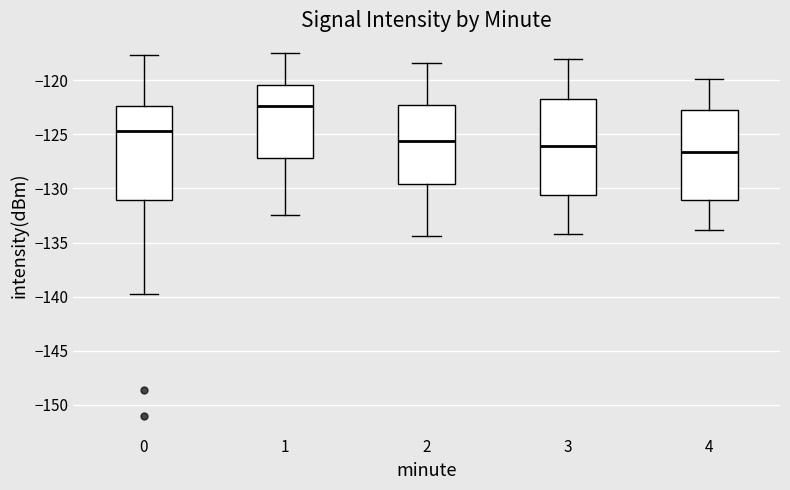

Where does the lower whisker of the box at x = 3 end on the y-axis? The values are not printed on the chart, so give them approximately, as read against the axis.

-134.0